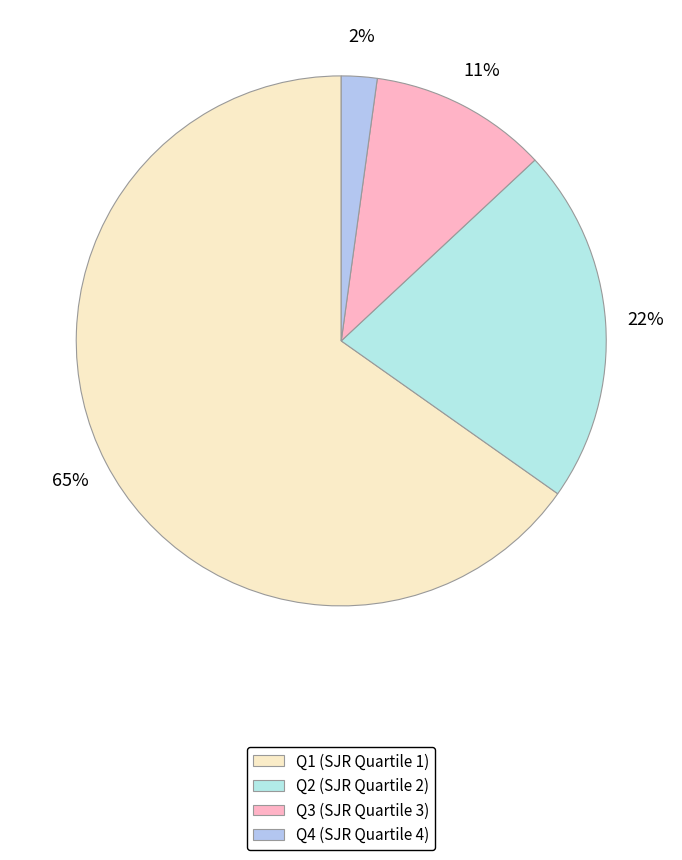

To the nearest percent, what is the combined percentage of Q4 and Q1?

67%